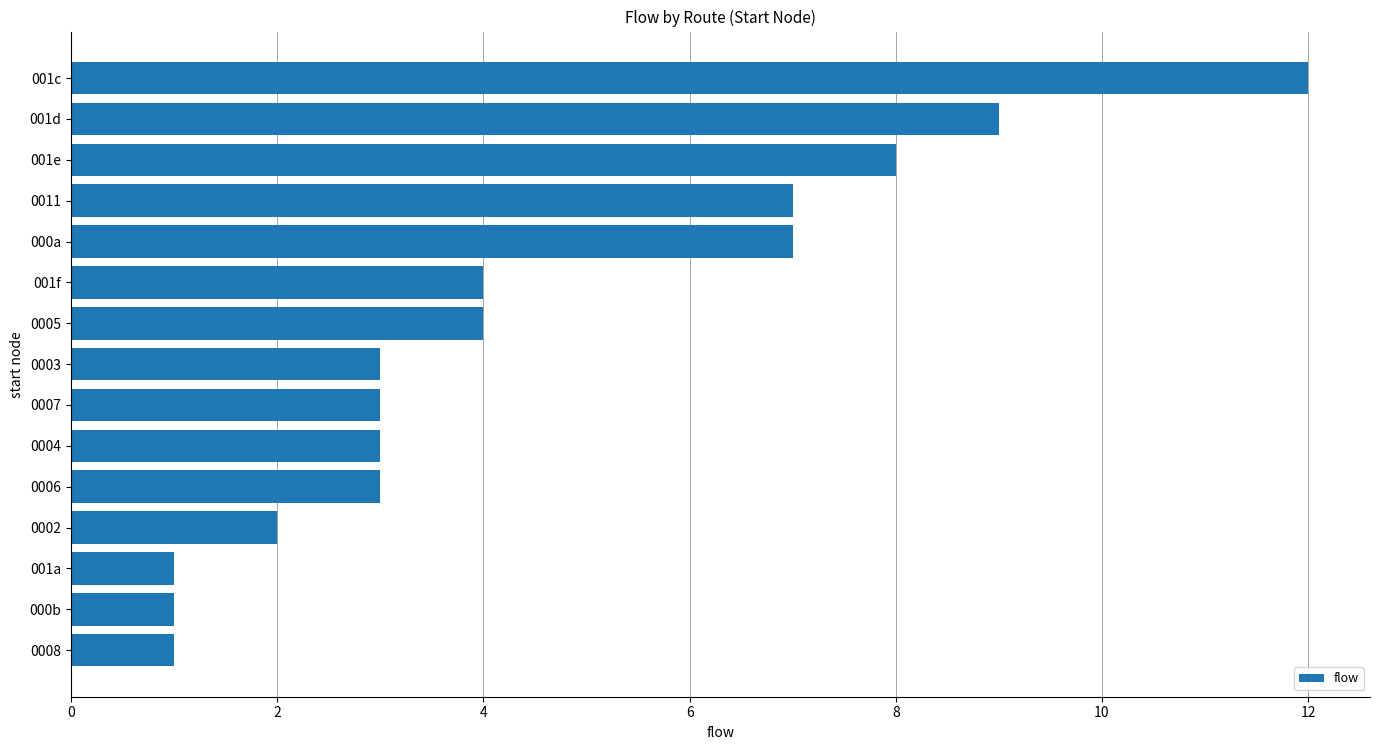

How many bars are there in total?

15